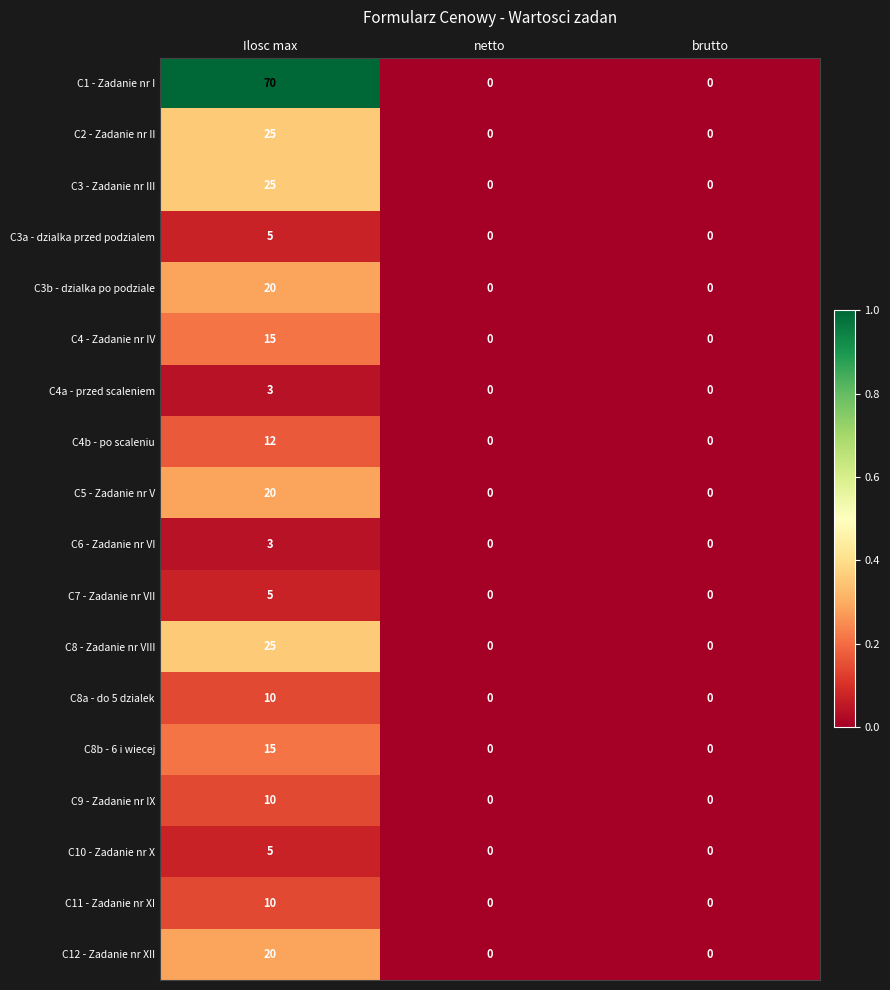

At which category is the sum across all series the highest?

Ilosc max